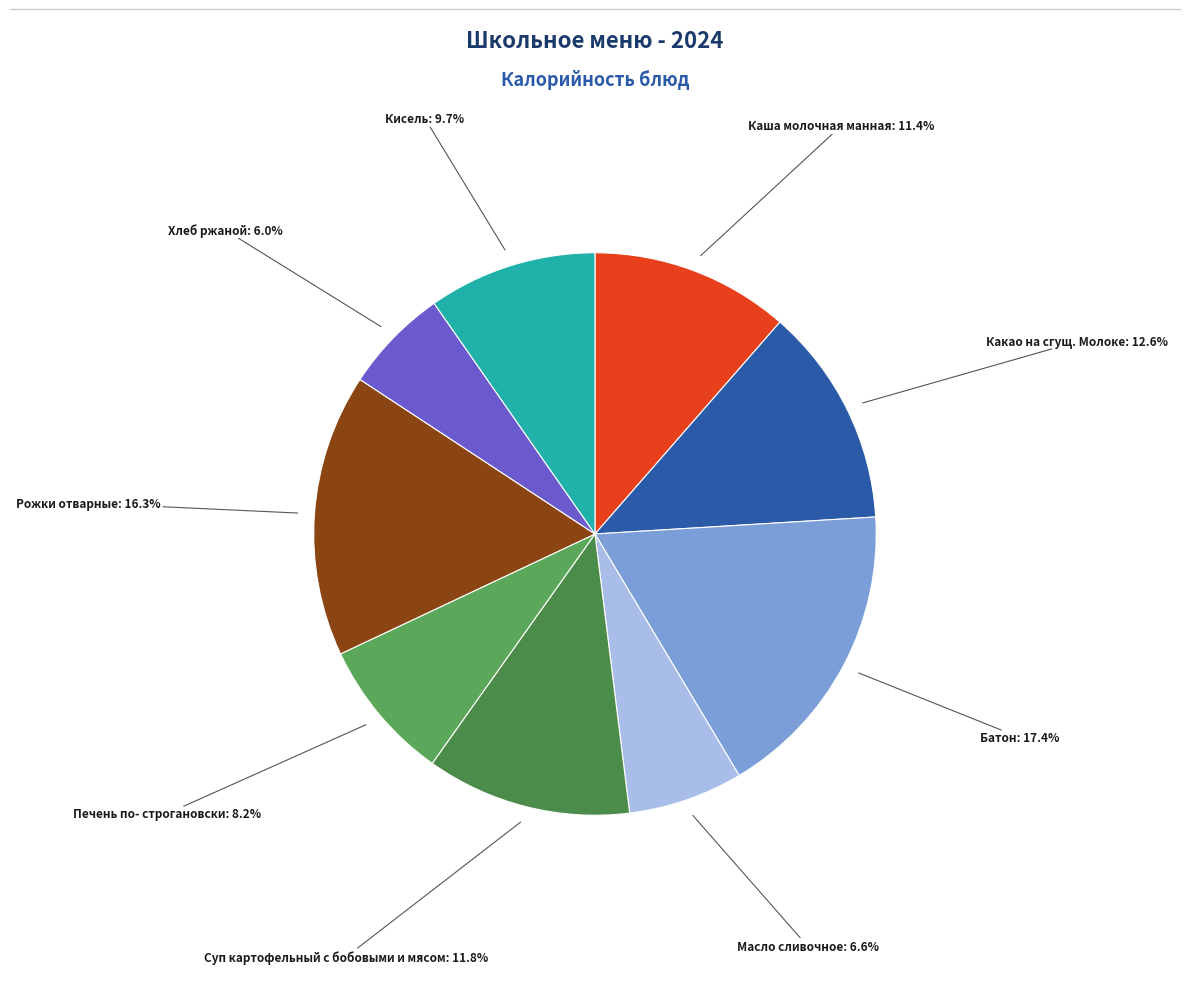

Count the number of slices in the pie.

9